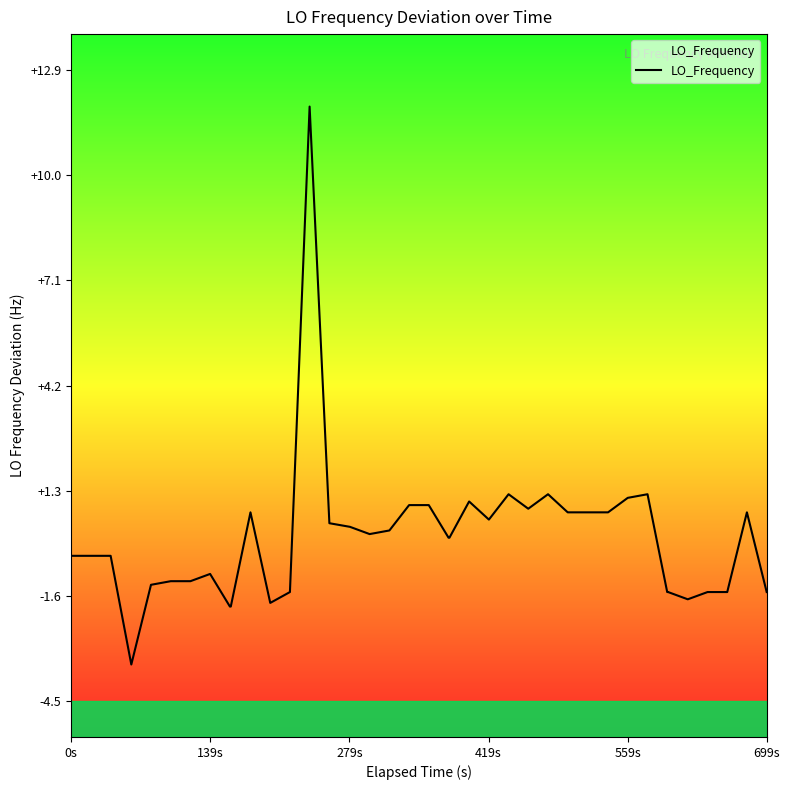

Reading right to left, transcribe all the data shown in this chart.

-1.5	0.7	-1.5	-1.5	-1.7	-1.5	-1.5	1.2	1.1	0.7	0.7	0.7	0.7	1.2	0.8	1.2	0.5	1.0	0.0	0.0	0.9	0.9	0.2	0.1	0.3	0.4	11.9	-1.5	-1.8	0.7	-1.9	-1.9	-1.0	-1.2	-1.2	-1.3	-3.5	-0.5	-0.5	-0.5